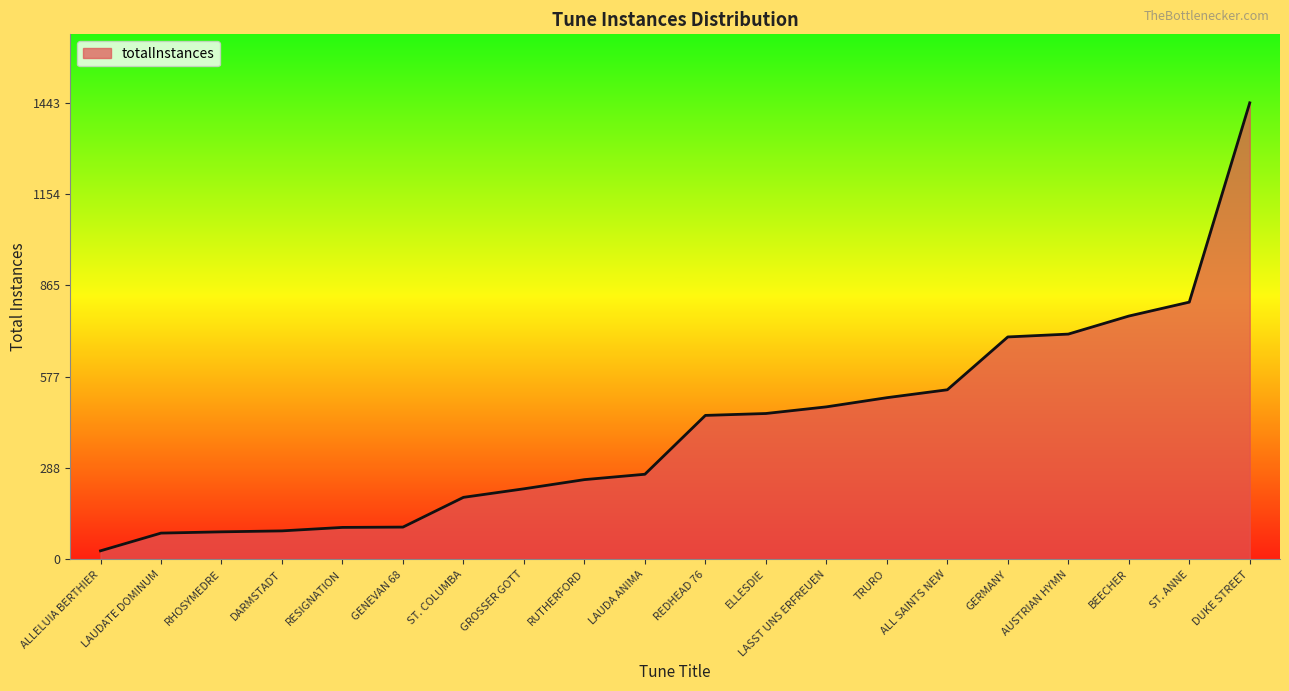

The chart shows a value of 339 at AUSTRIAN HYMN. True or false?

False